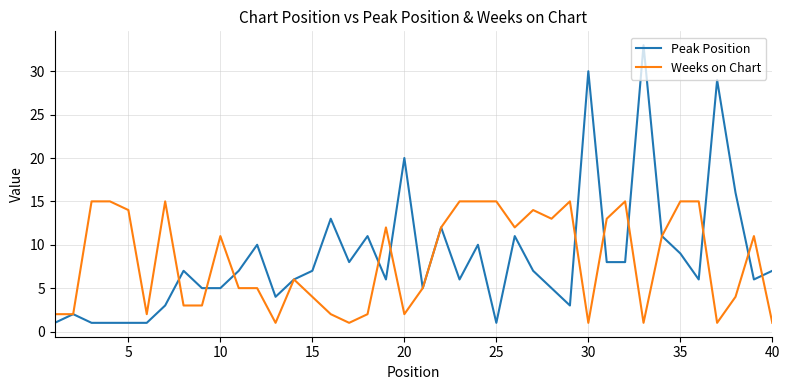

What is the smallest value displayed?

1